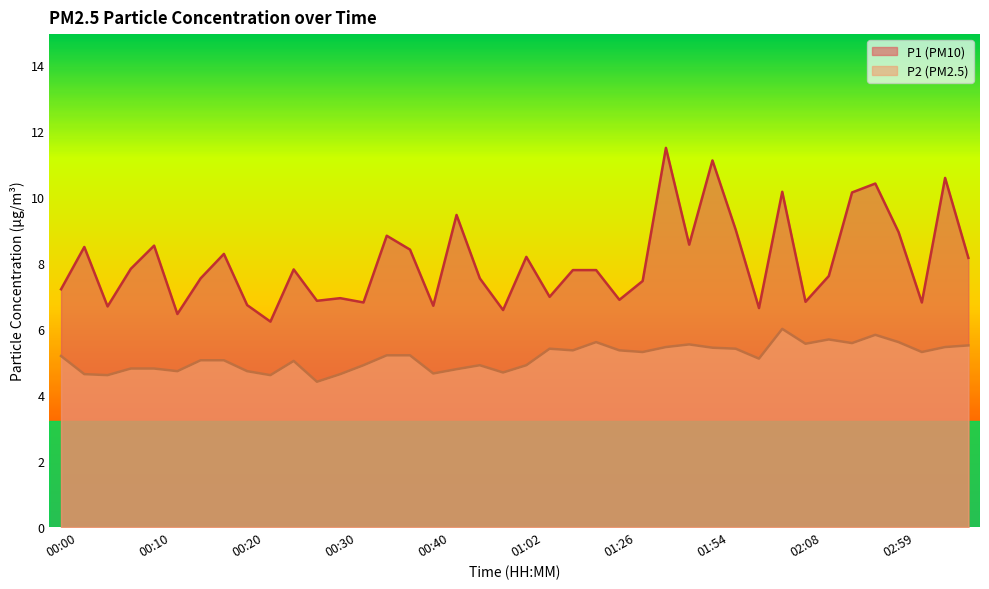

What is the difference between the P1 values at 01:11 and 02:19?

2.4